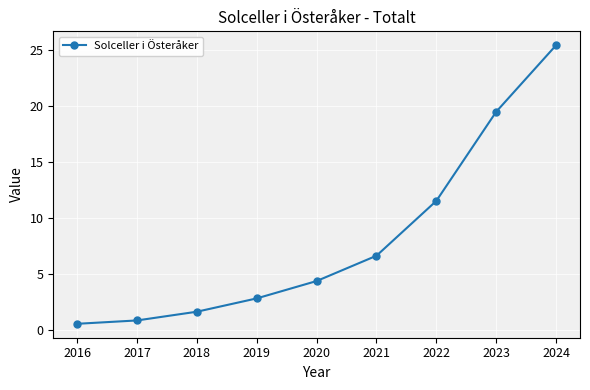

How many values are below 4?

4